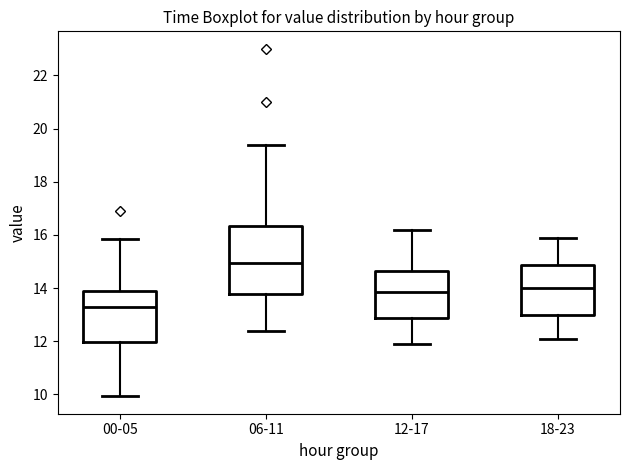

Where is the lower edge of the box for 12-17 on the y-axis? The values are not printed on the chart, so give them approximately, as read against the axis.

12.8